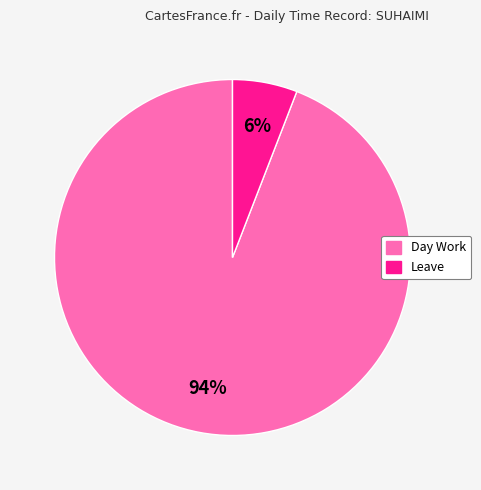

Is there a majority slice in this chart?

Yes